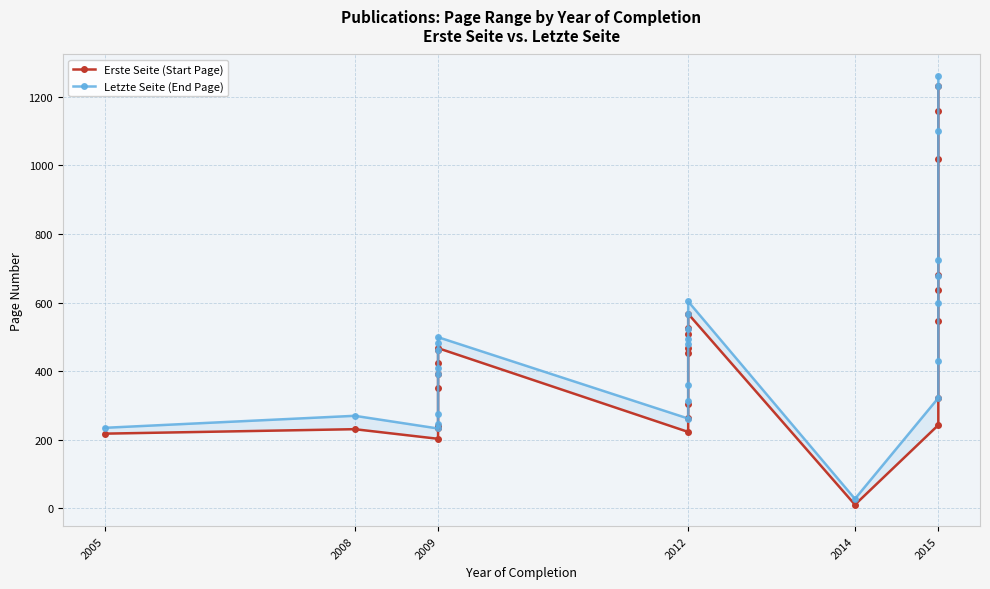

What is the difference between the highest and lowest values at 2009?

30